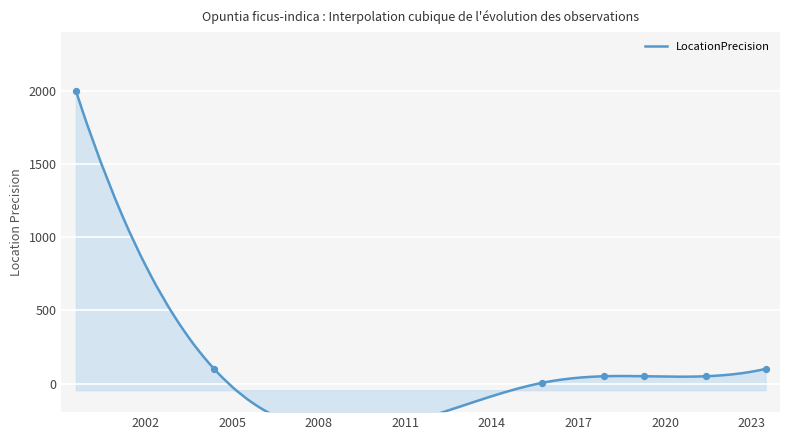

What is the ratio of the value at 2021-05-29 to the value at 2023-06-22?

0.5